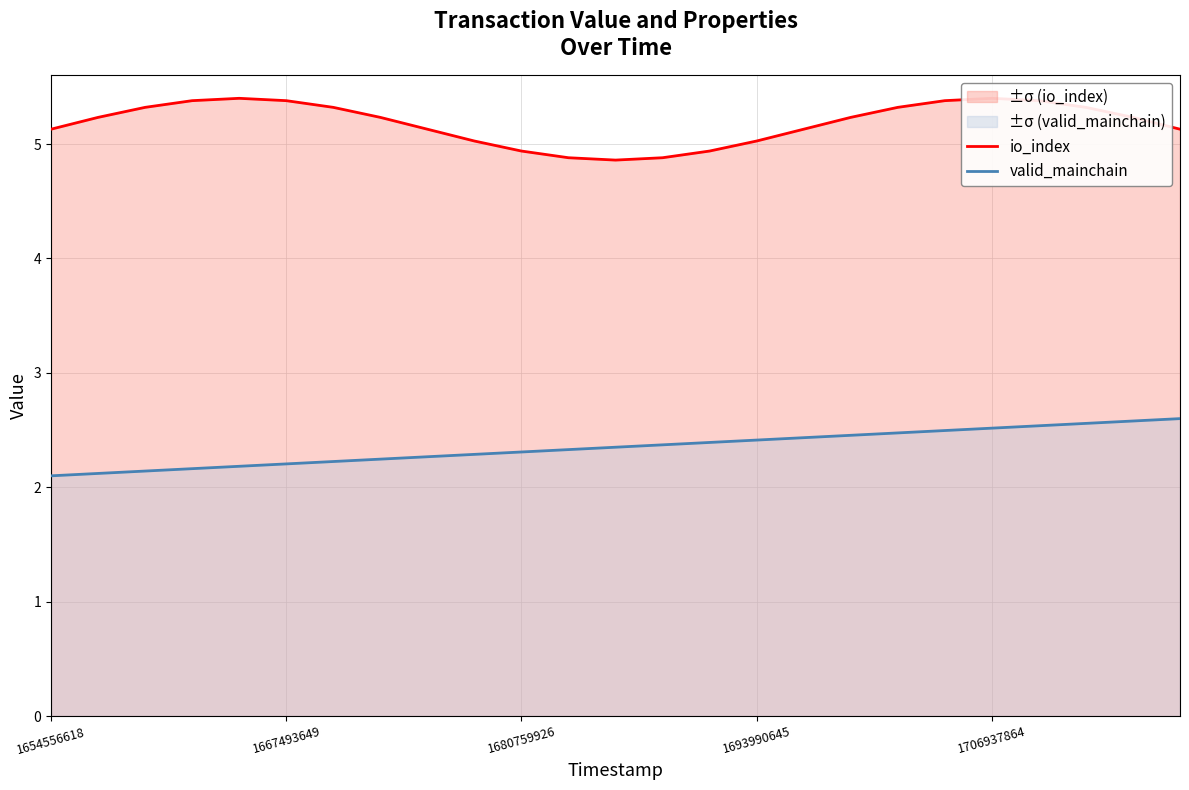

Which category has the highest value in the valid_mainchain series?

24